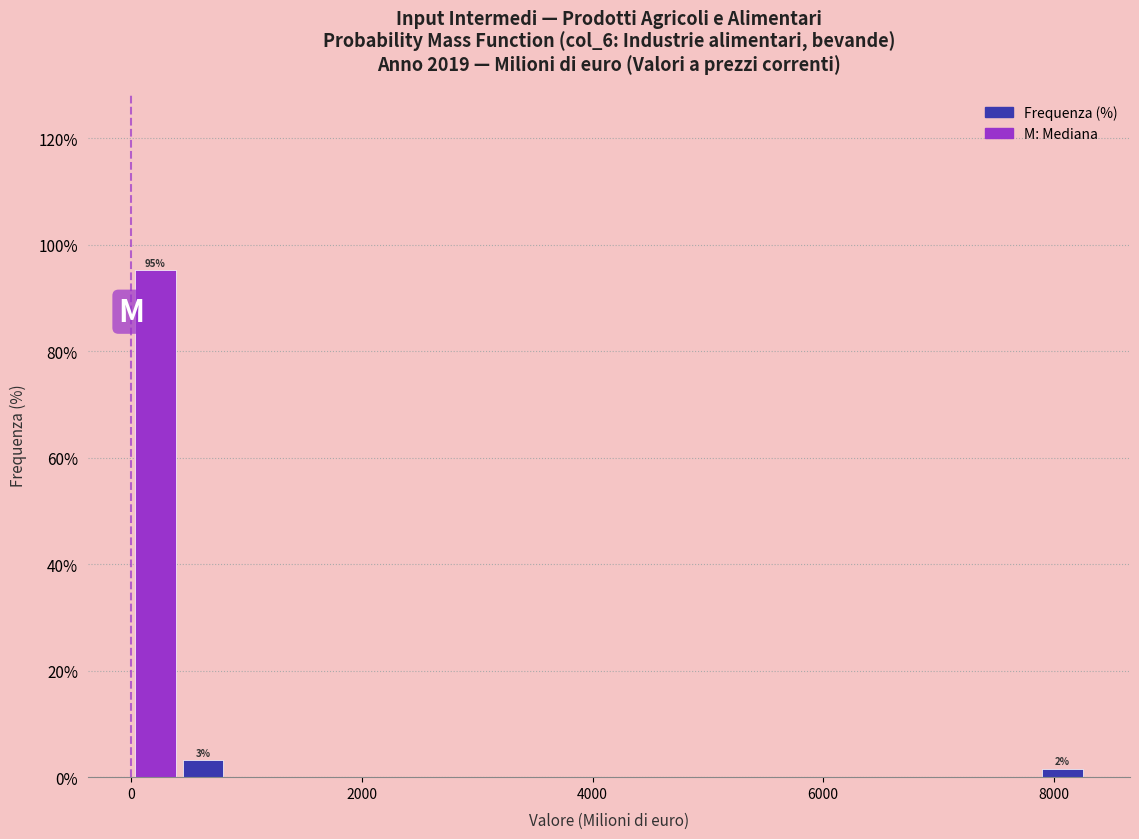

Read against the x-axis, roughly where is the centre of the tallest bar?

200